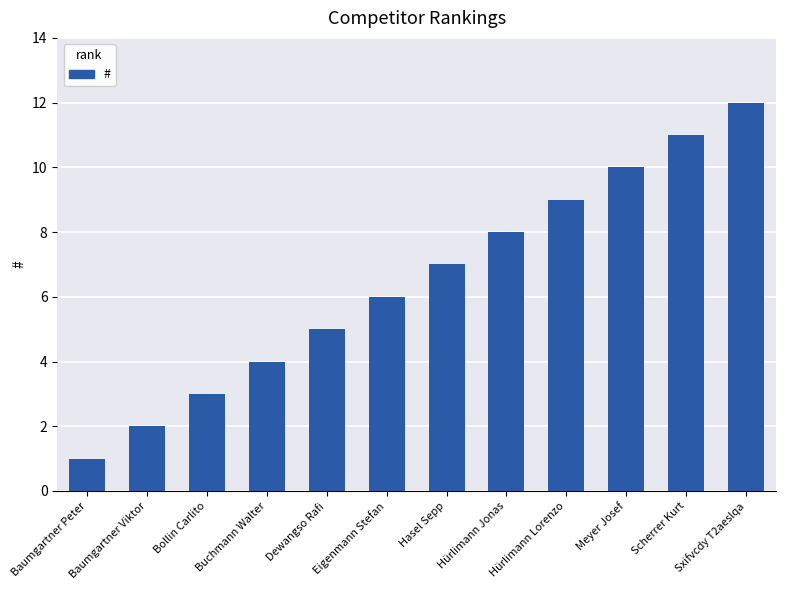

Rank the categories by value from lowest to highest.

Baumgartner Peter, Baumgartner Viktor, Bollin Carlito, Buchmann Walter, Dewangso Rafi, Eigenmann Stefan, Hasel Sepp, Hürlimann Jonas, Hürlimann Lorenzo, Meyer Josef, Scherrer Kurt, Sxifvcdy T2aeslqa